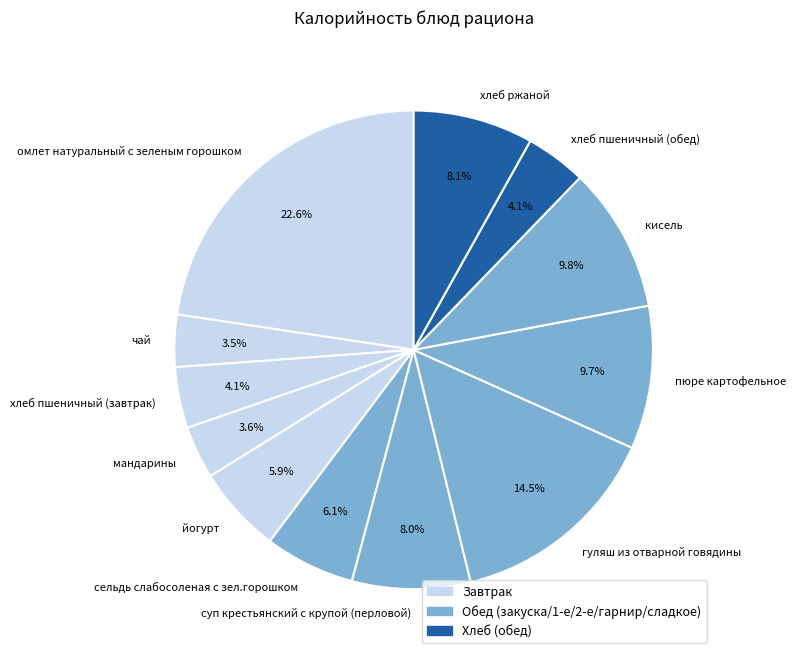

To the nearest percent, what is the difference between the хлеб пшеничный (завтрак) and чай slice percentages?

1%